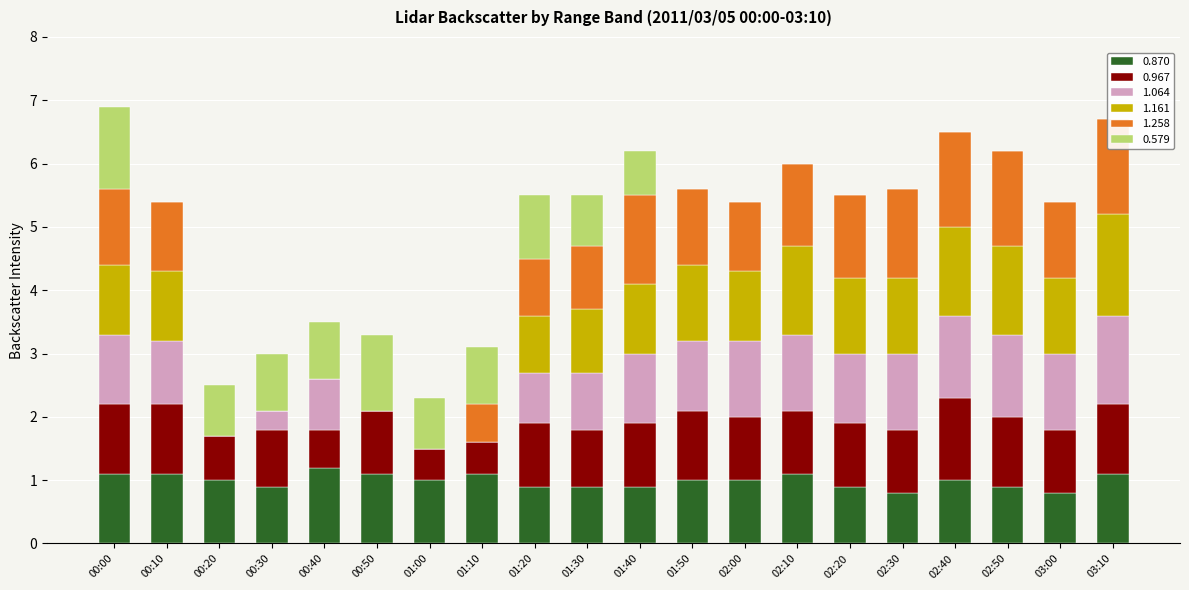

Which series has the widest spread of values?

1.161